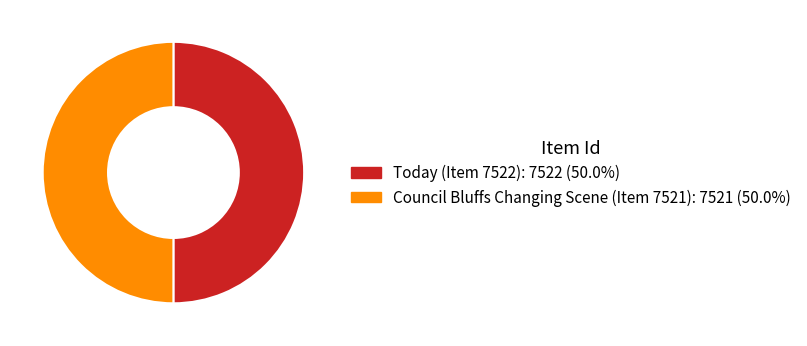

What is the ratio of the value at Council Bluffs Changing Scene (Item 7521) to the value at Today (Item 7522)?

1.0